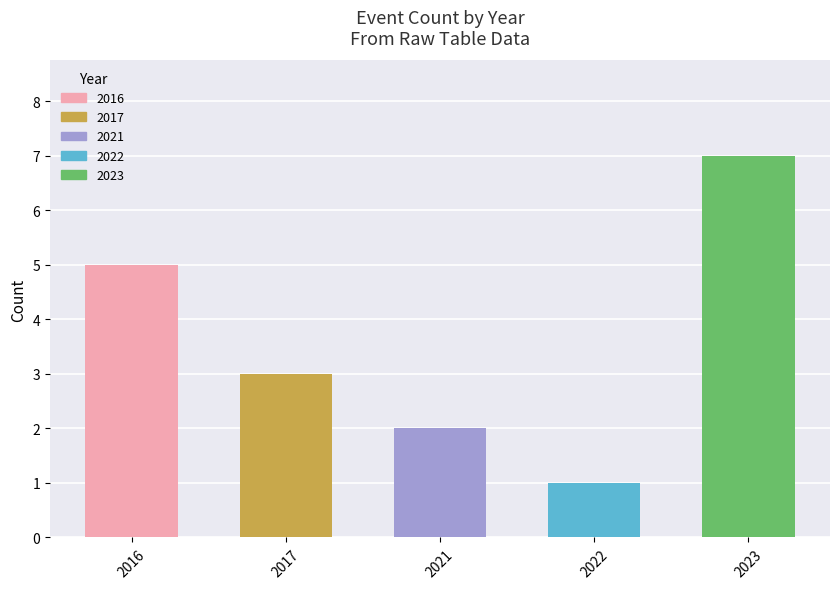

What is the change in value from 2021 to 2023?

+5